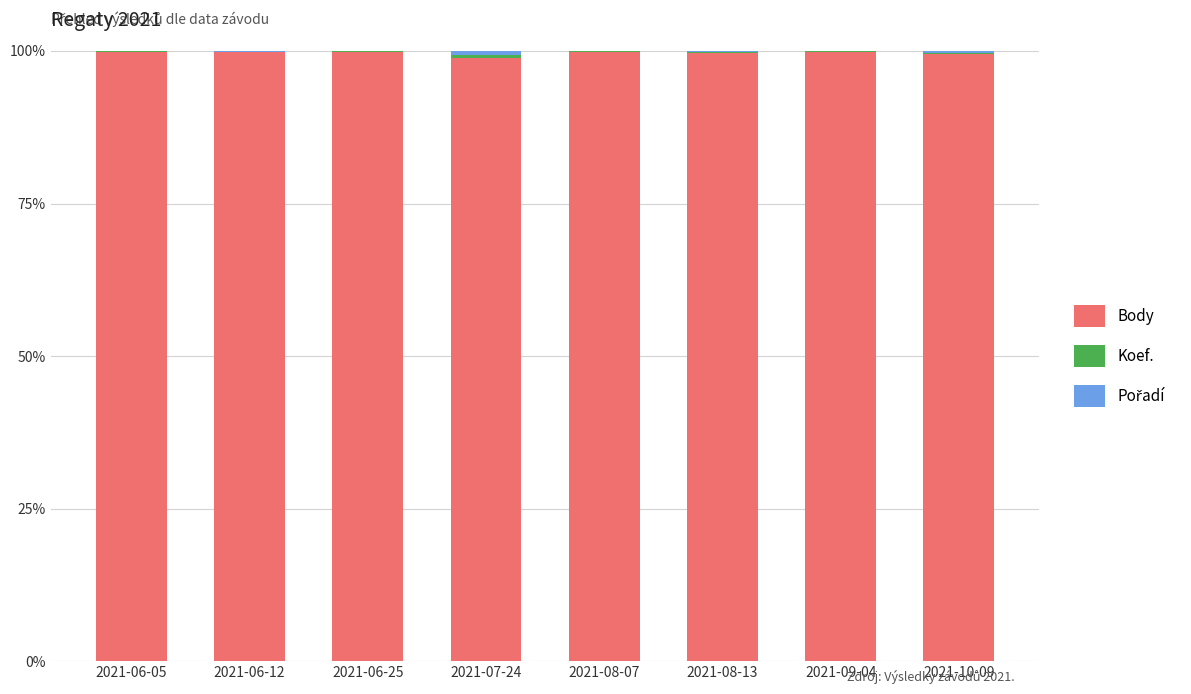

True or false: Body has a value of 99.9 at 2021-09-04.

True